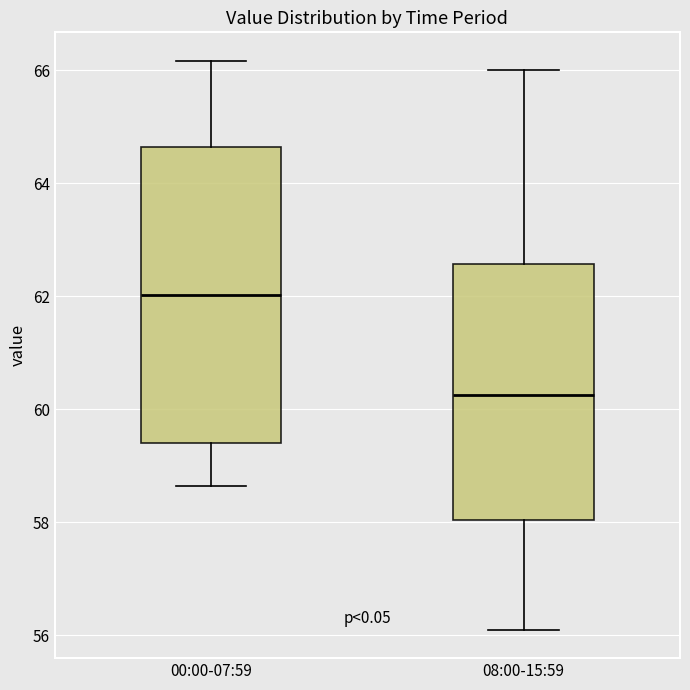

Which box's median line is the highest?

00:00-07:59